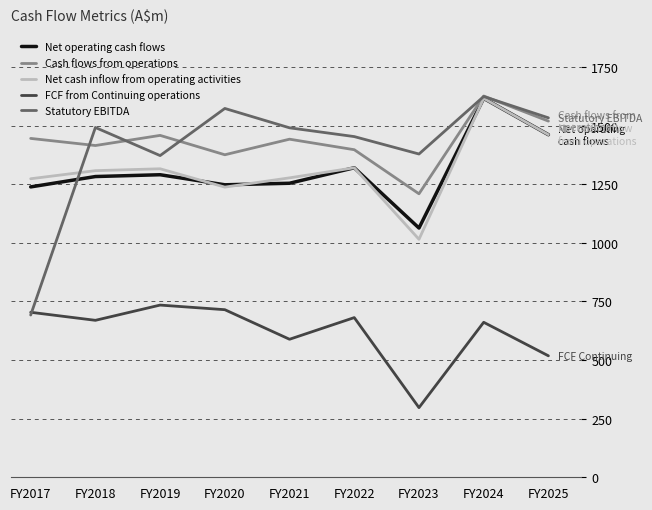

True or false: Statutory EBITDA and Net operating cash flows intersect in this chart.

True